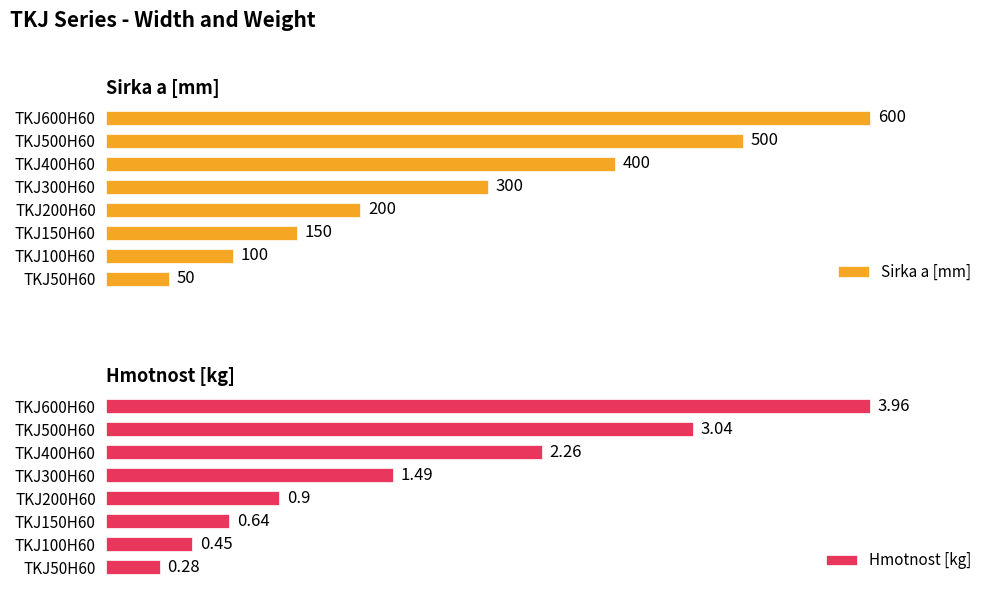

Which series has the largest total across all categories?

Sirka a [mm]